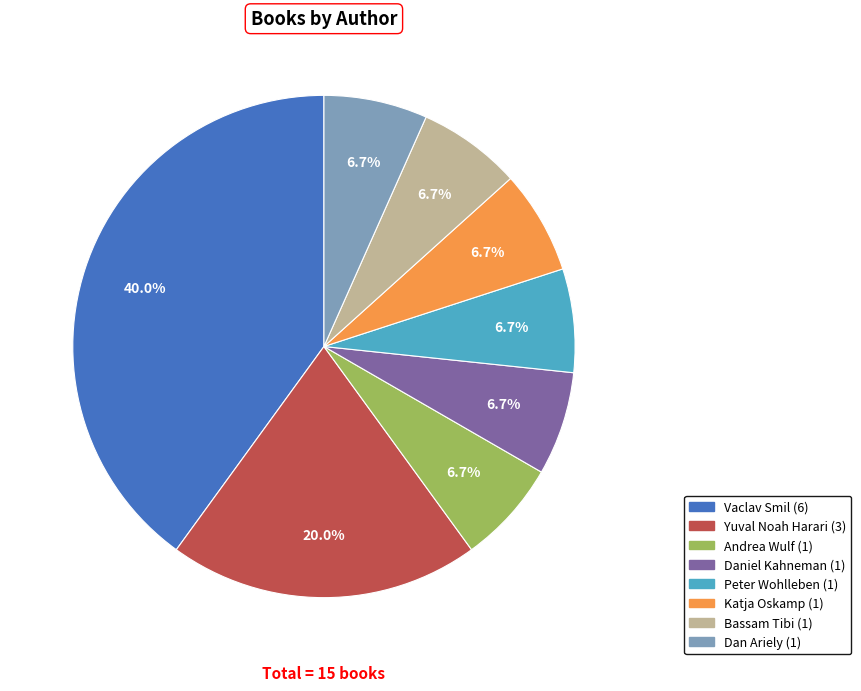

Is Daniel Kahneman the majority of the pie?

No